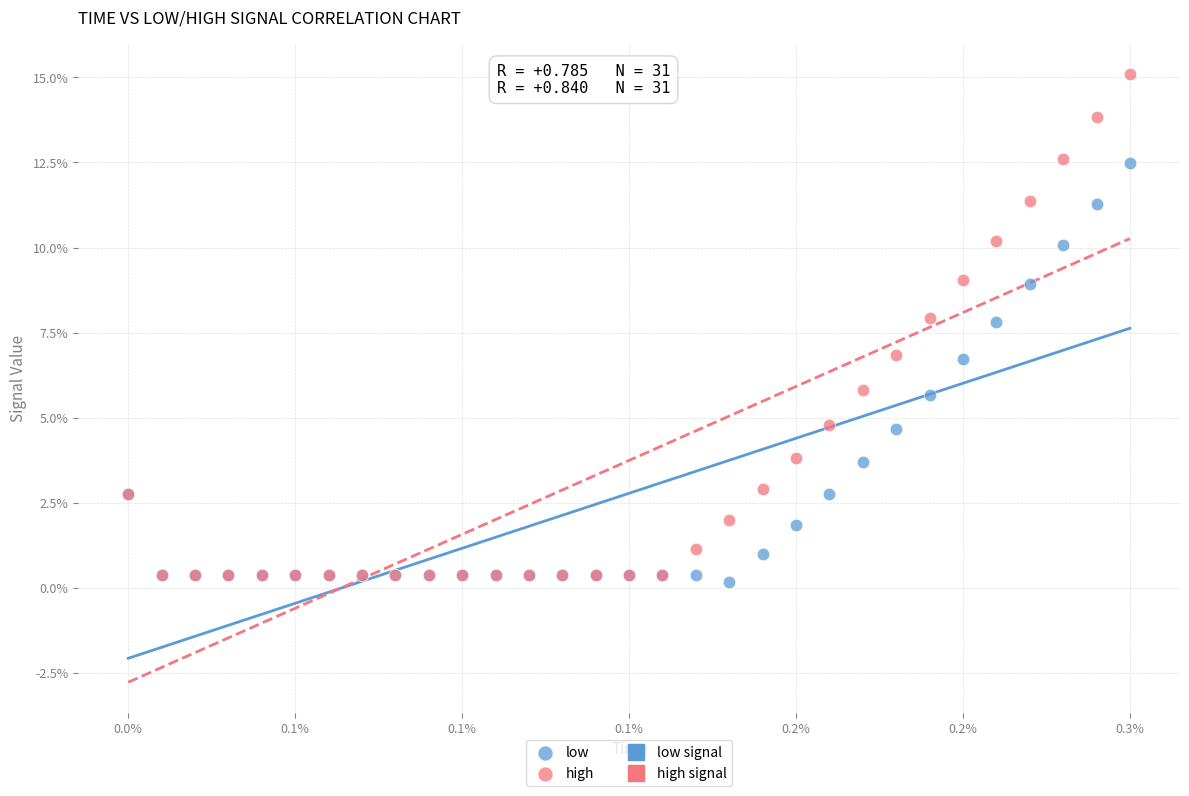

Which series reaches the maximum Y coordinate?

high